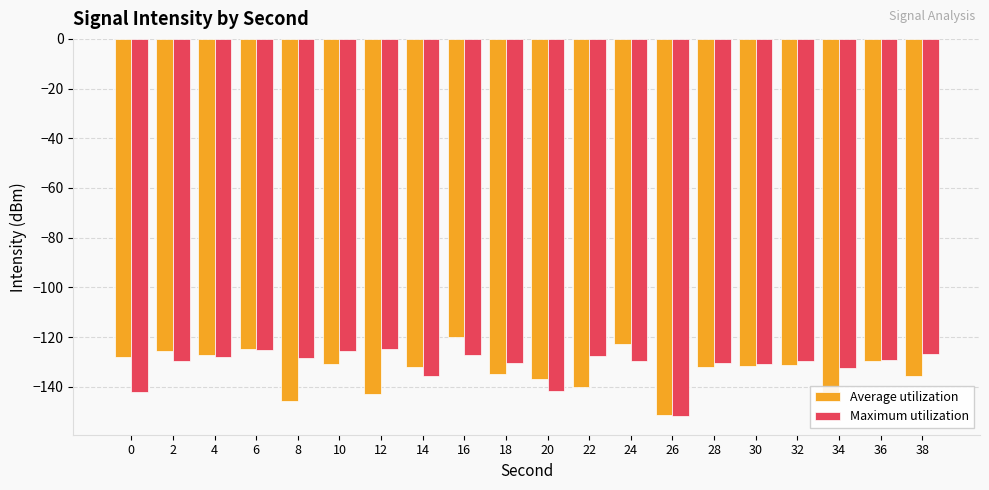

What is the spread (max minus min) of values at 16?

7.3